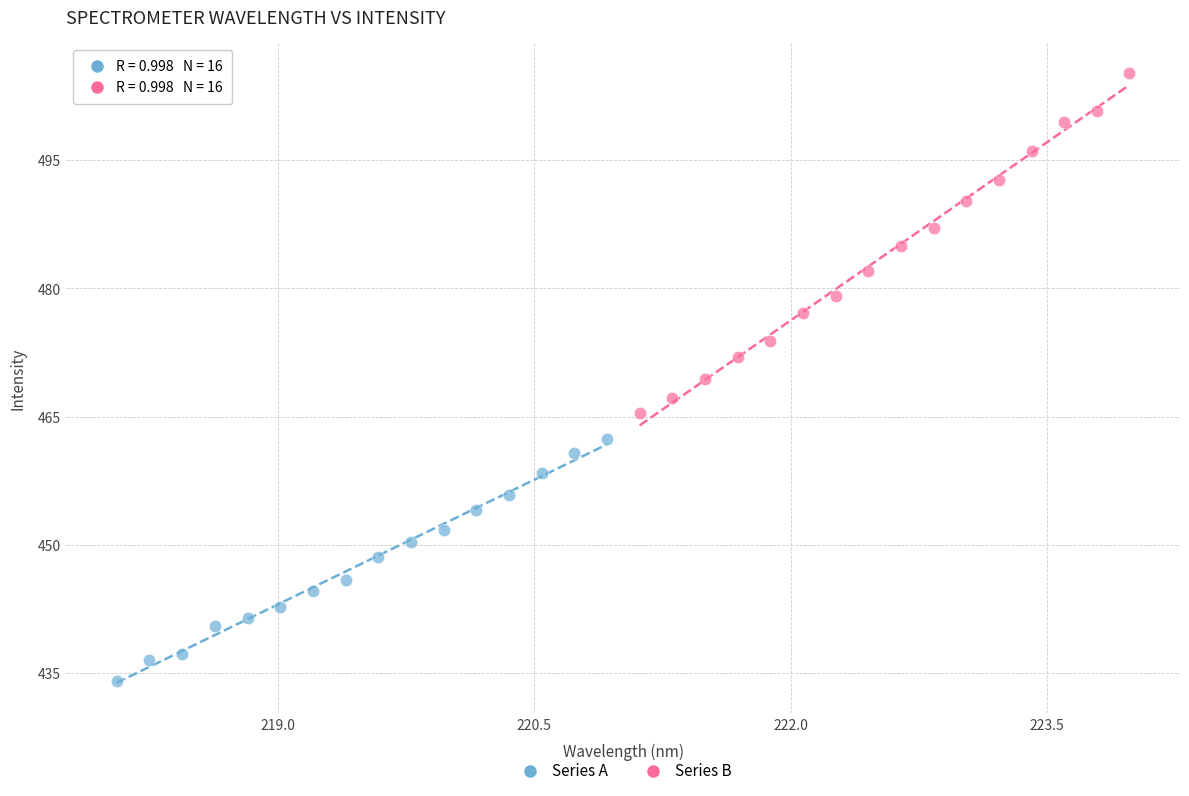

Which series reaches the minimum Y coordinate?

Series A